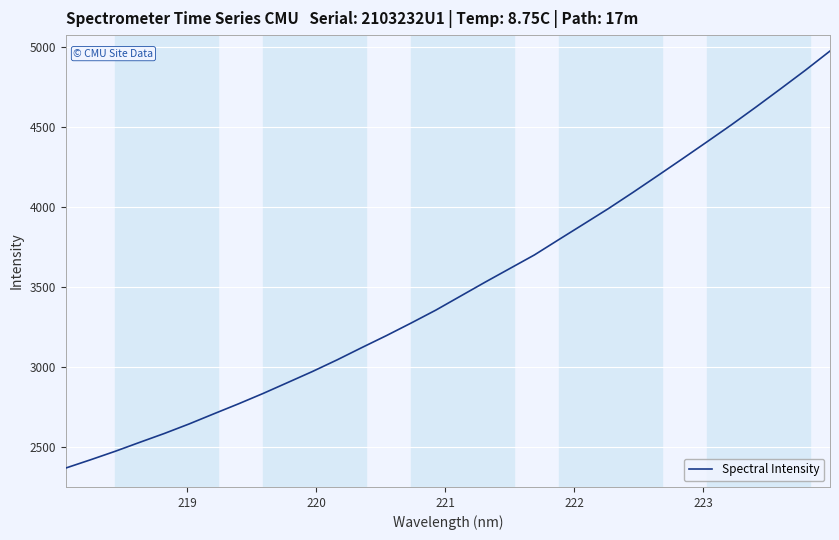

What is the difference between the maximum and minimum values?

2608.1